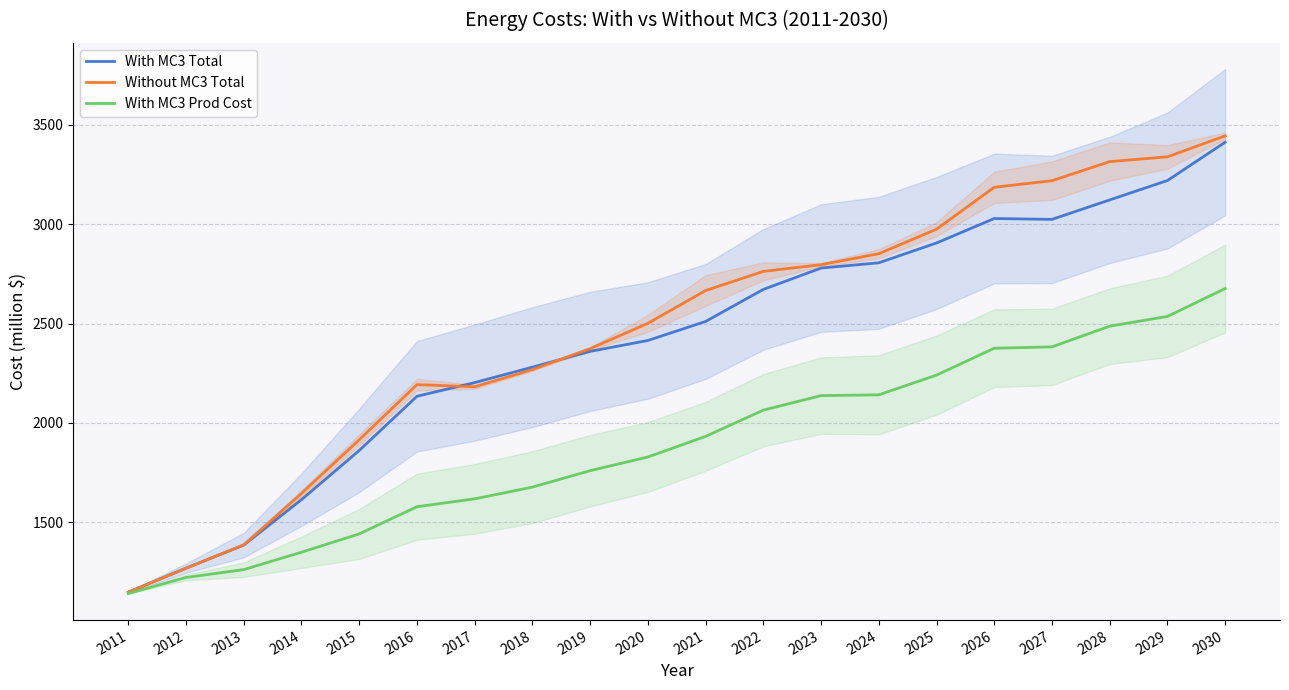

Between 2012 and 2030, which is larger?

2030